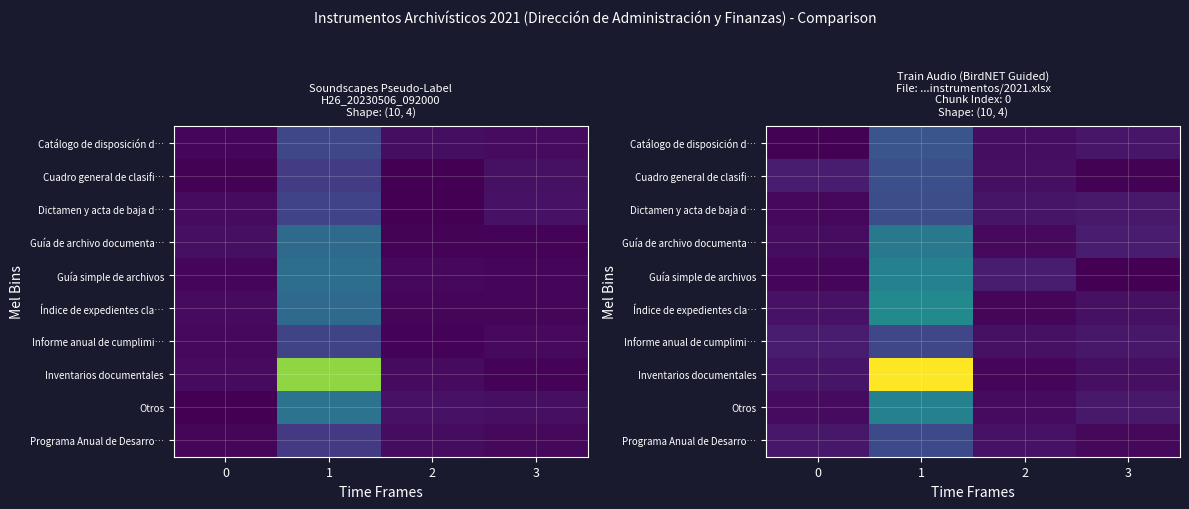

How many categories are shown in the chart?

4